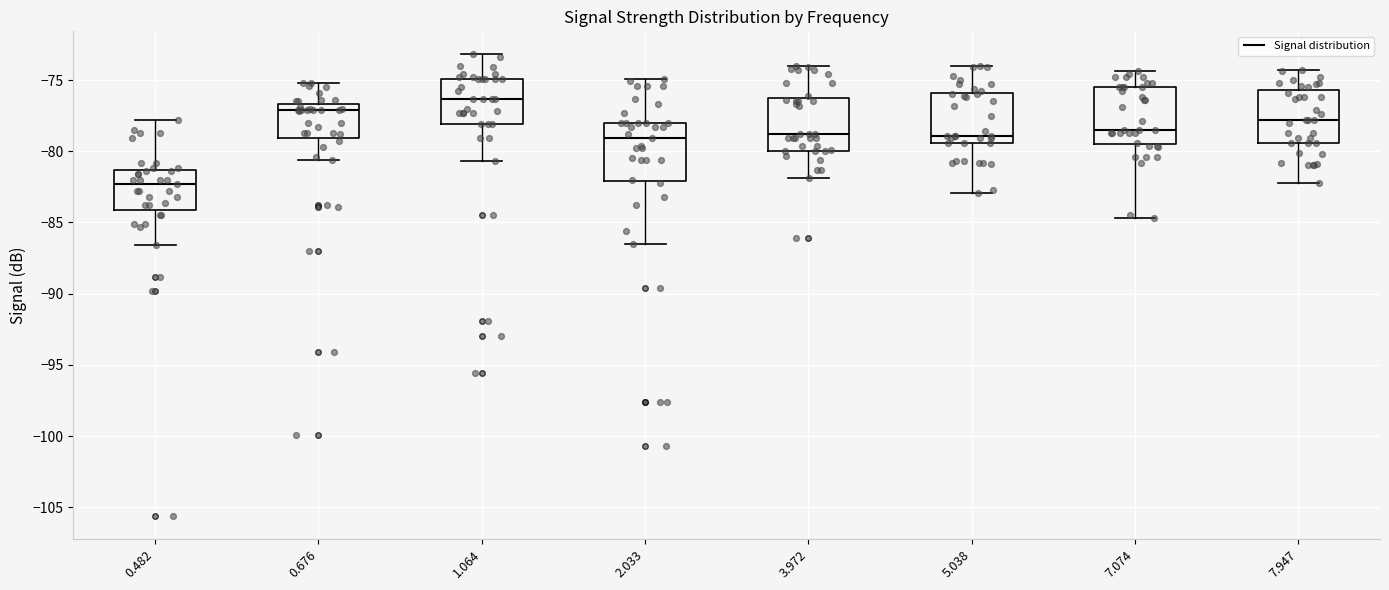

Reading left to right, read every box against the y-axis: the position of its median line, the range the box covers, and the ends of its whiskers. The values are not printed on the chart, so give them approximately, as read against the axis.

0.482: median -82.5, box -84.0 to -81.5, whiskers -86.5 to -78.0
0.676: median -77.0, box -79.0 to -76.5, whiskers -80.5 to -75.0
1.064: median -76.5, box -78.0 to -75.0, whiskers -80.5 to -73.0
2.033: median -79.0, box -82.0 to -78.0, whiskers -86.5 to -75.0
3.972: median -79.0, box -80.0 to -76.0, whiskers -82.0 to -74.0
5.038: median -79.0, box -79.5 to -76.0, whiskers -83.0 to -74.0
7.074: median -78.5, box -79.5 to -75.5, whiskers -84.5 to -74.5
7.947: median -78.0, box -79.5 to -75.5, whiskers -82.0 to -74.5